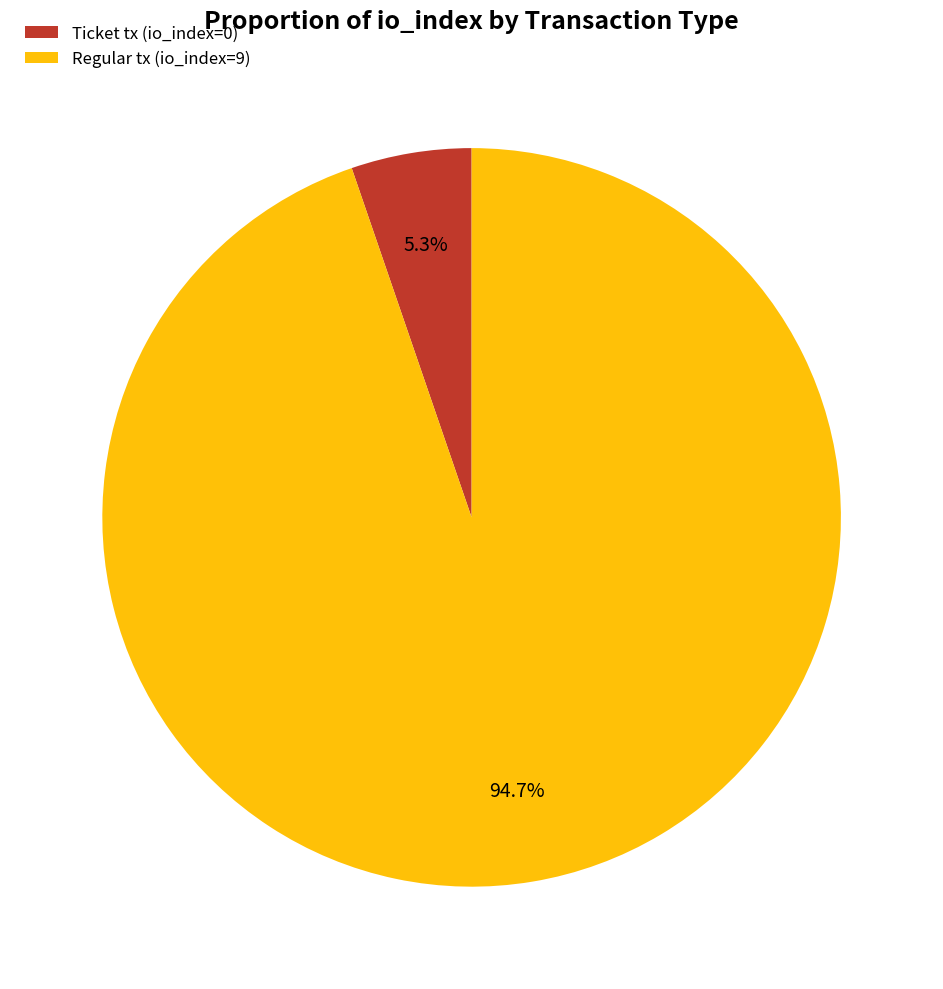

What percentage is the Regular tx (io_index=9) slice, to the nearest percent?

95%